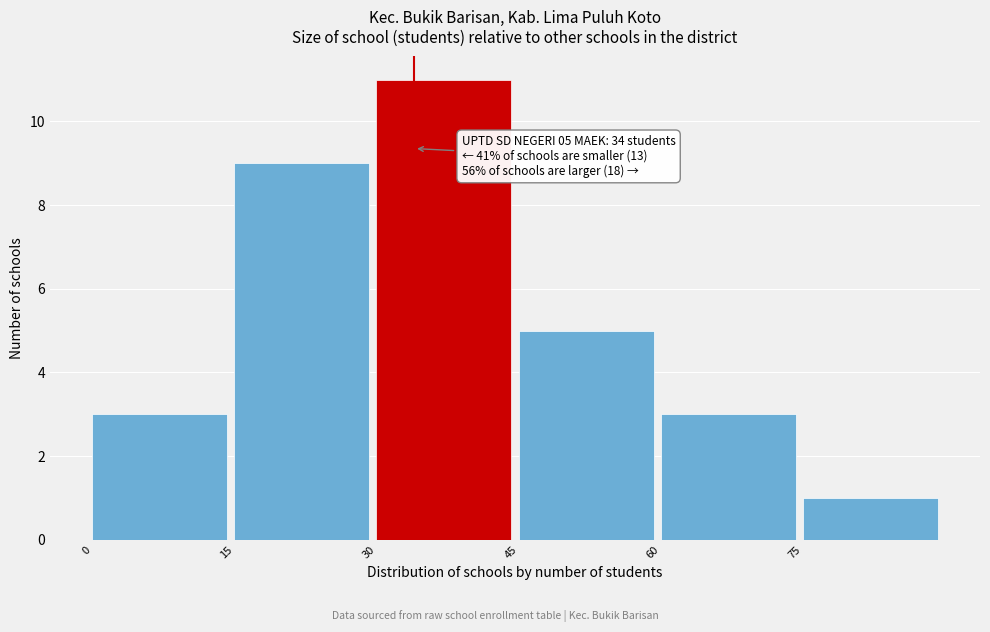

Over which range of the x-axis is the bar tallest?

30 to 45